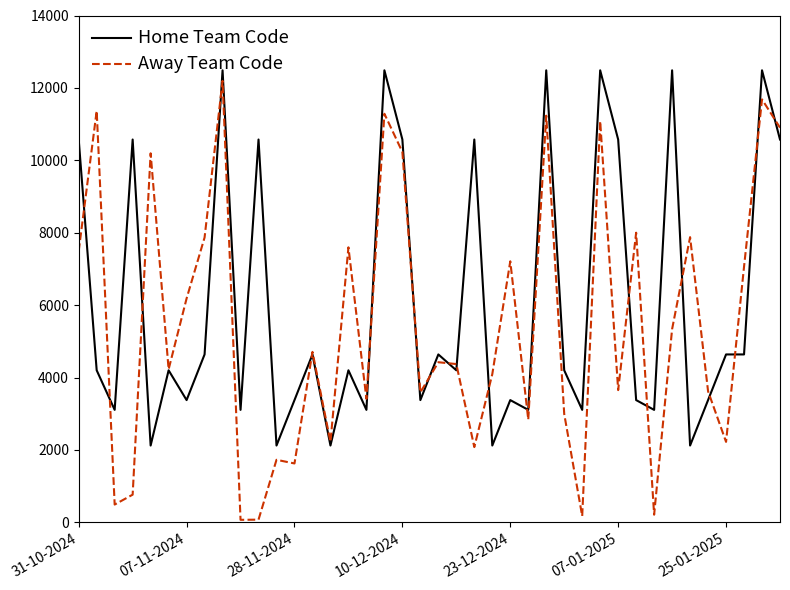

How many categories are shown in the chart?

40